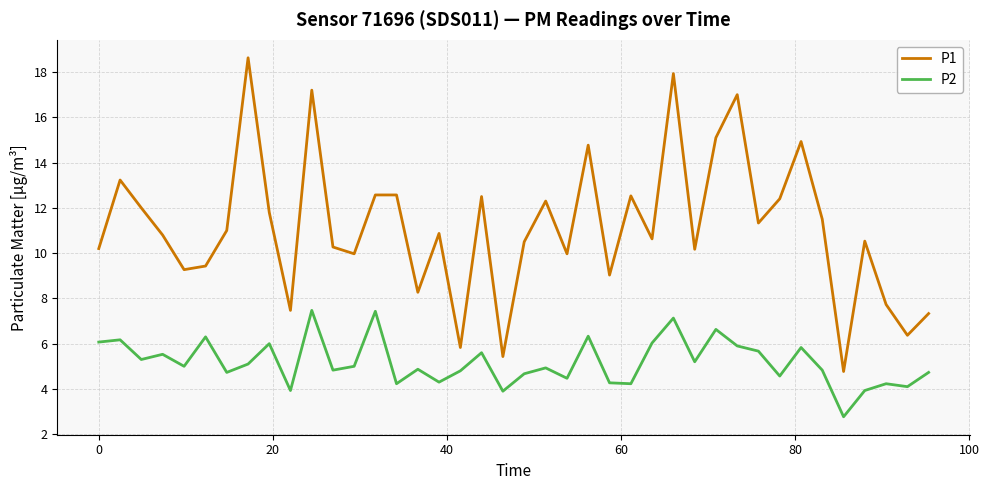

Which series has the largest total across all categories?

P1